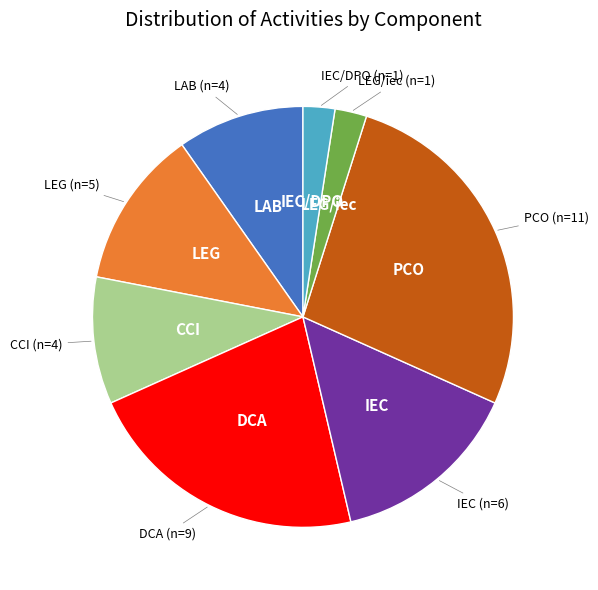

How many slices are in this pie chart?

8